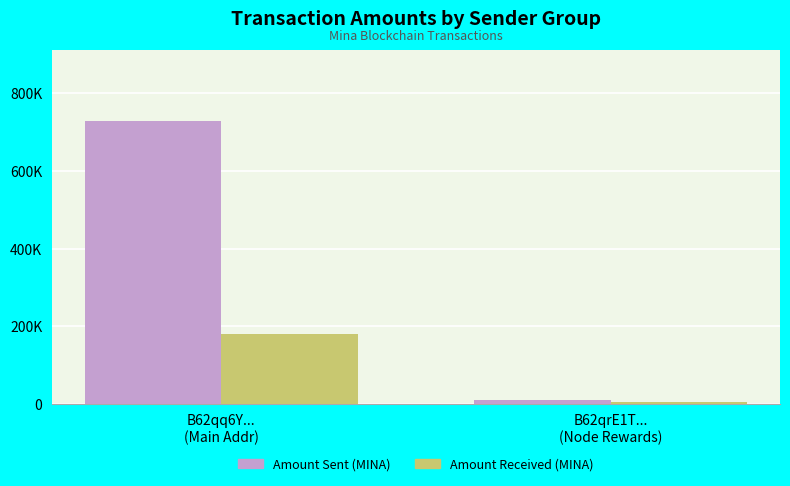

Which series changed the most between B62qq6Y...
(Main Addr) and B62qrE1T...
(Node Rewards)?

Amount Sent (MINA)